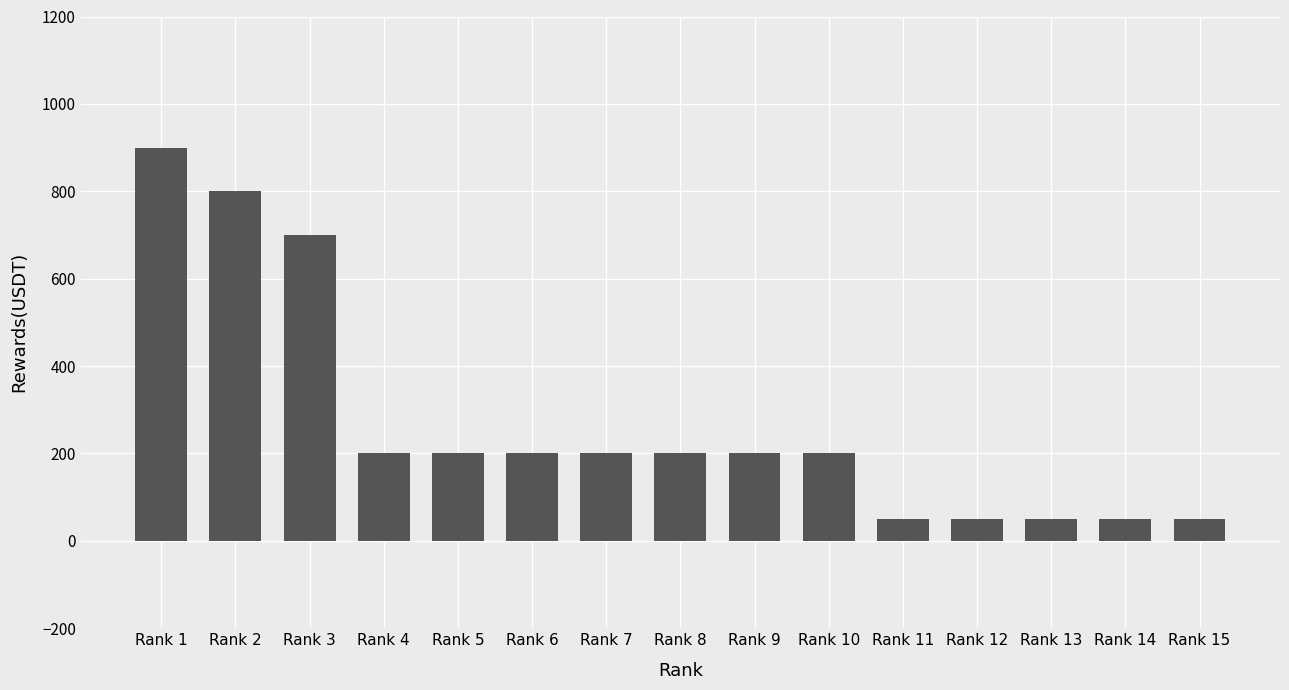

Approximately how many times larger is the value at Rank 3 compared to Rank 13?

14.0